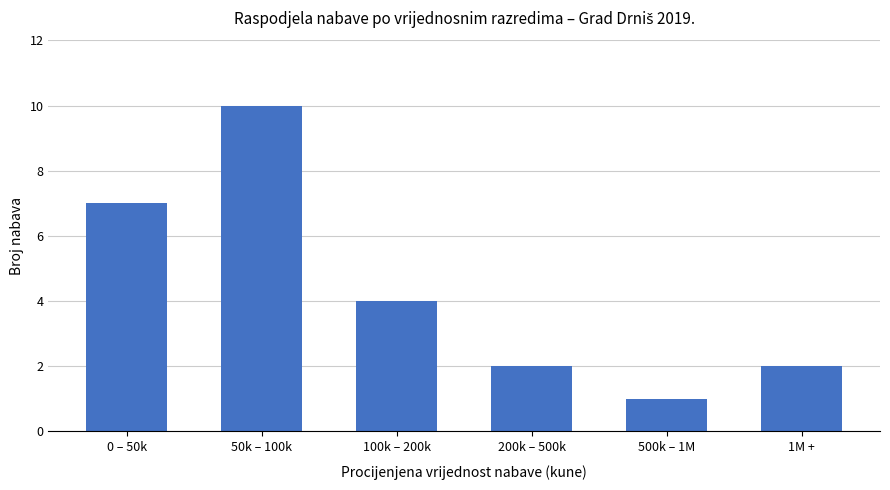

What is the difference between the values at 200k – 500k and 100k – 200k?

2